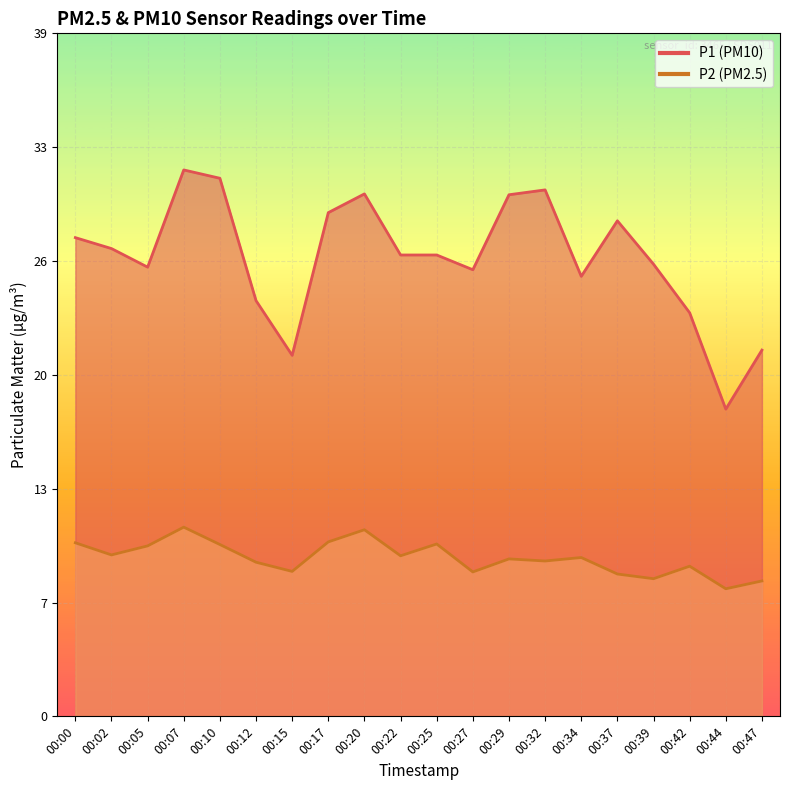

True or false: P2 and P1 cross at least once.

False